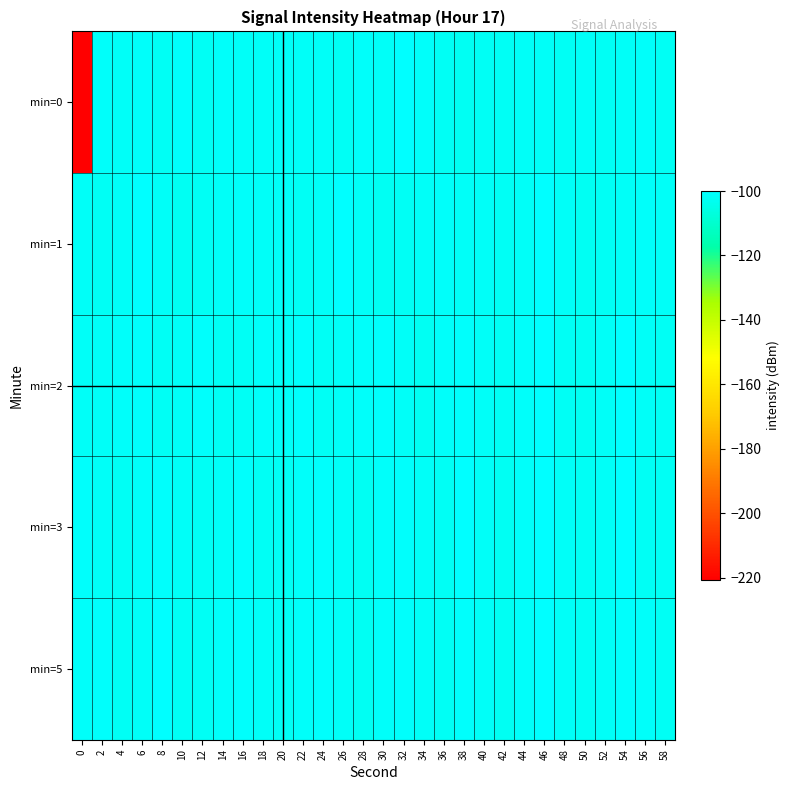

At which category is the sum across all series the highest?

46